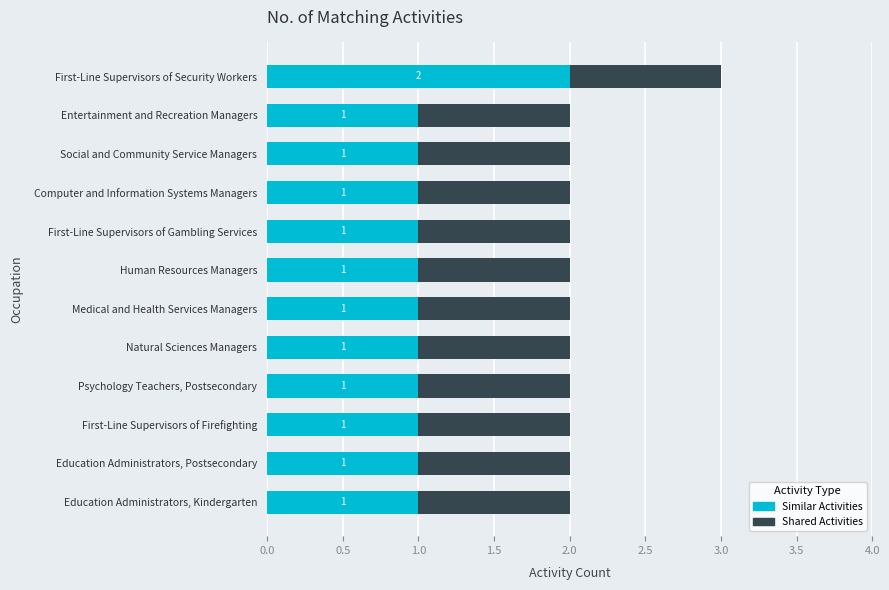

Count the Similar Activities values in the range 1 to 2.

12